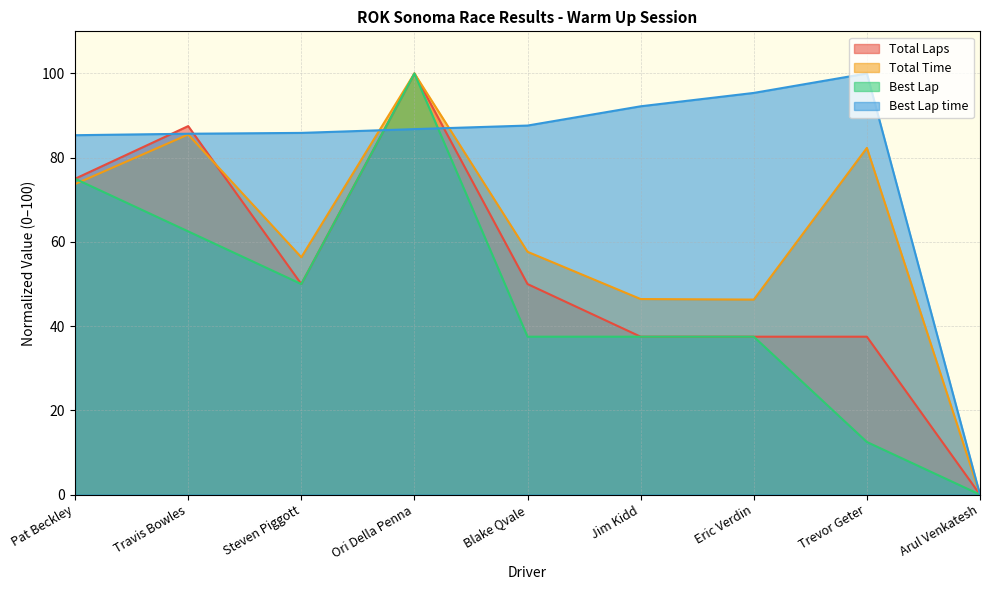

What is the sum of all Total Time values?

548.3